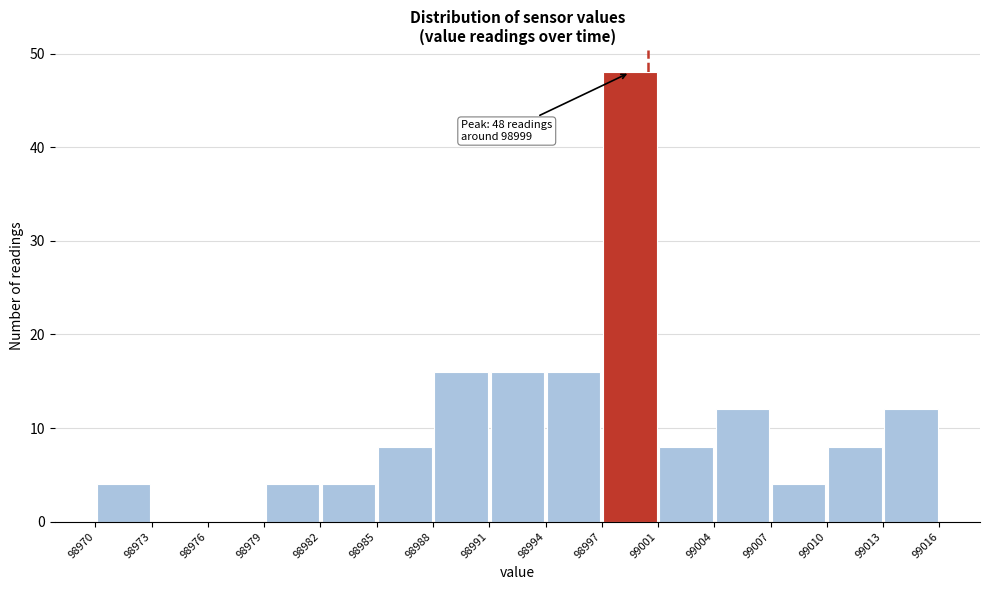

Which range on the x-axis has the tallest bar?

98997 to 99001